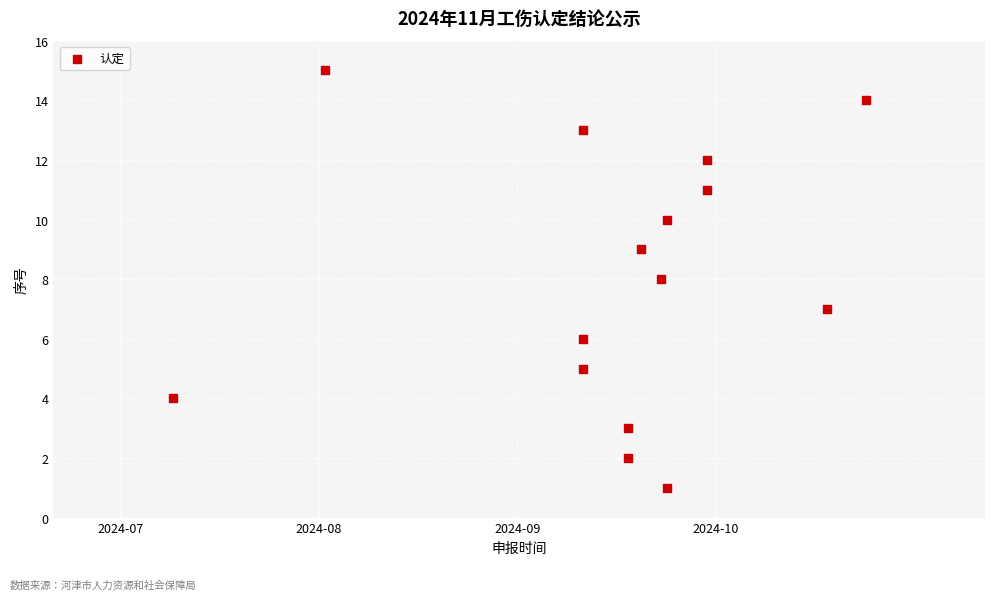

What is the range of Y values (max minus min)?

14